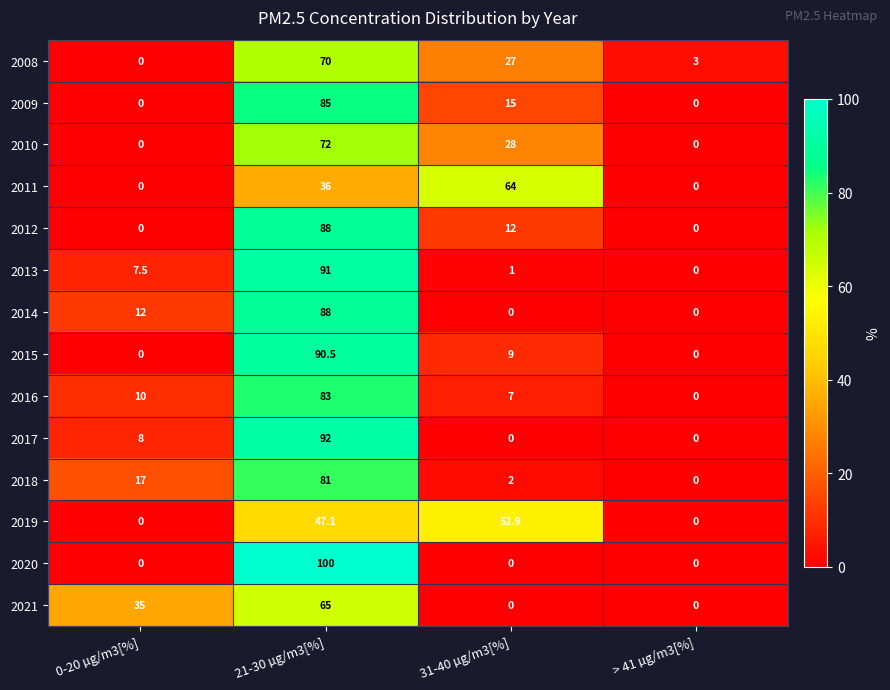

What is the sum of all 2011 values?

100.0